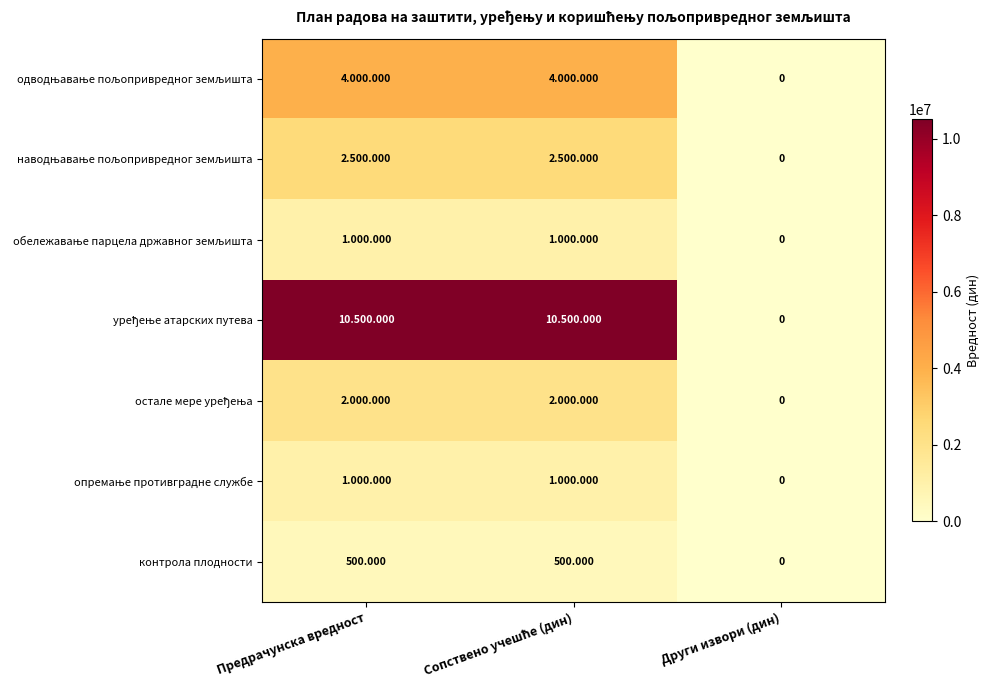

Which category has the lowest value in the наводњавање пољопривредног земљишта series?

Други извори (дин)